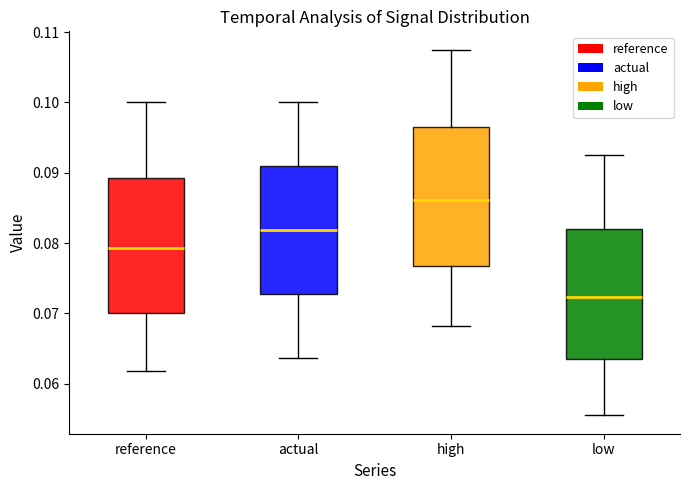

Reading left to right, transcribe this box plot: for each box, give where its median line is, the range the box spans, and where its two whiskers end, as read against the y-axis. The values are not printed on the chart, so give them approximately, as read against the axis.

reference: median 0.079, box 0.070 to 0.089, whiskers 0.062 to 0.100
actual: median 0.082, box 0.073 to 0.091, whiskers 0.064 to 0.100
high: median 0.086, box 0.077 to 0.096, whiskers 0.068 to 0.108
low: median 0.072, box 0.064 to 0.082, whiskers 0.056 to 0.093